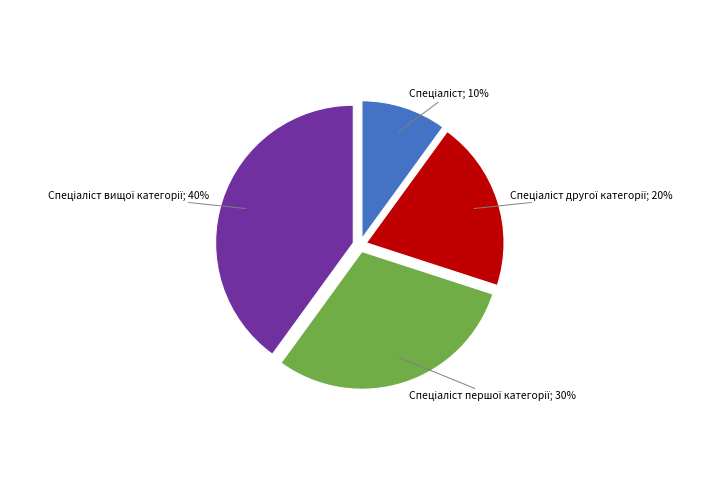

Does any single category account for the majority?

No